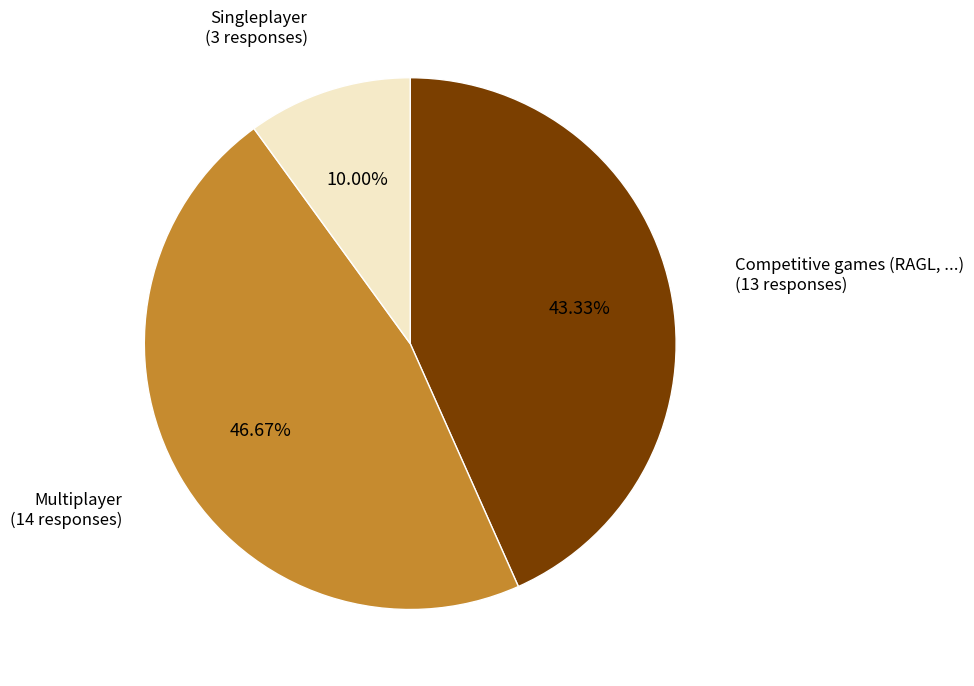

To the nearest percent, what is the difference between the largest and smallest slice percentages?

37%